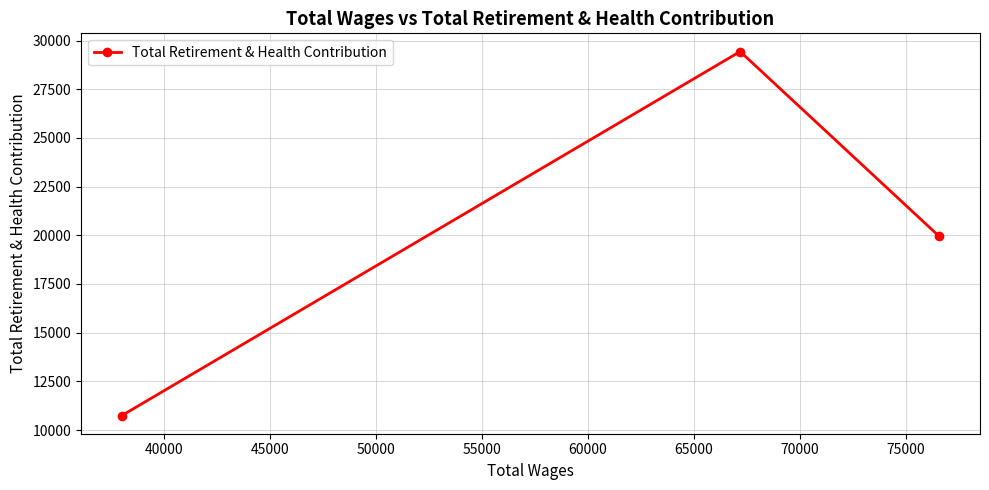

What is the value of the 3rd point from the left?

19948